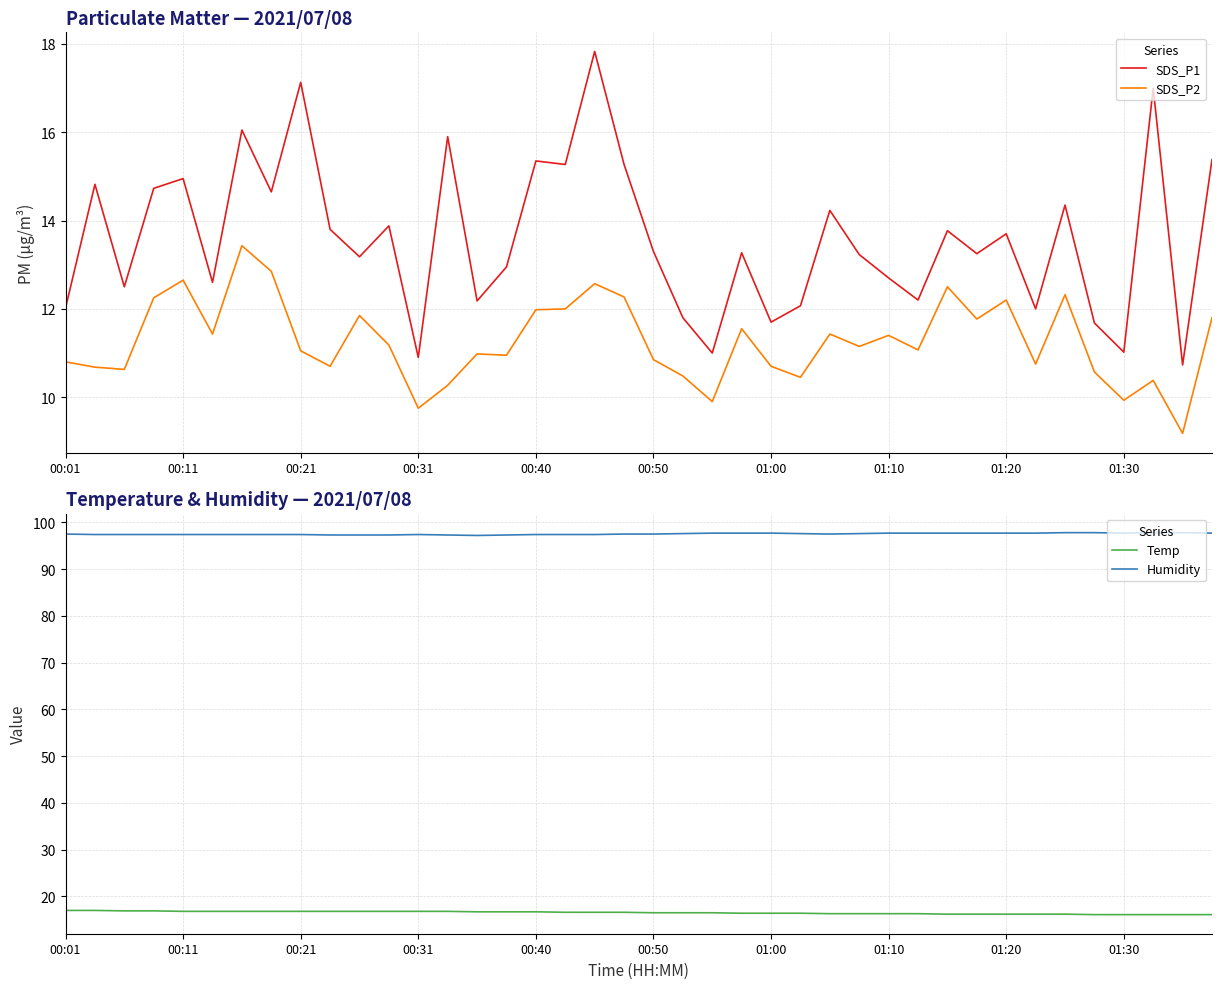

True or false: SDS_P2 and SDS_P1 cross at least once.

False